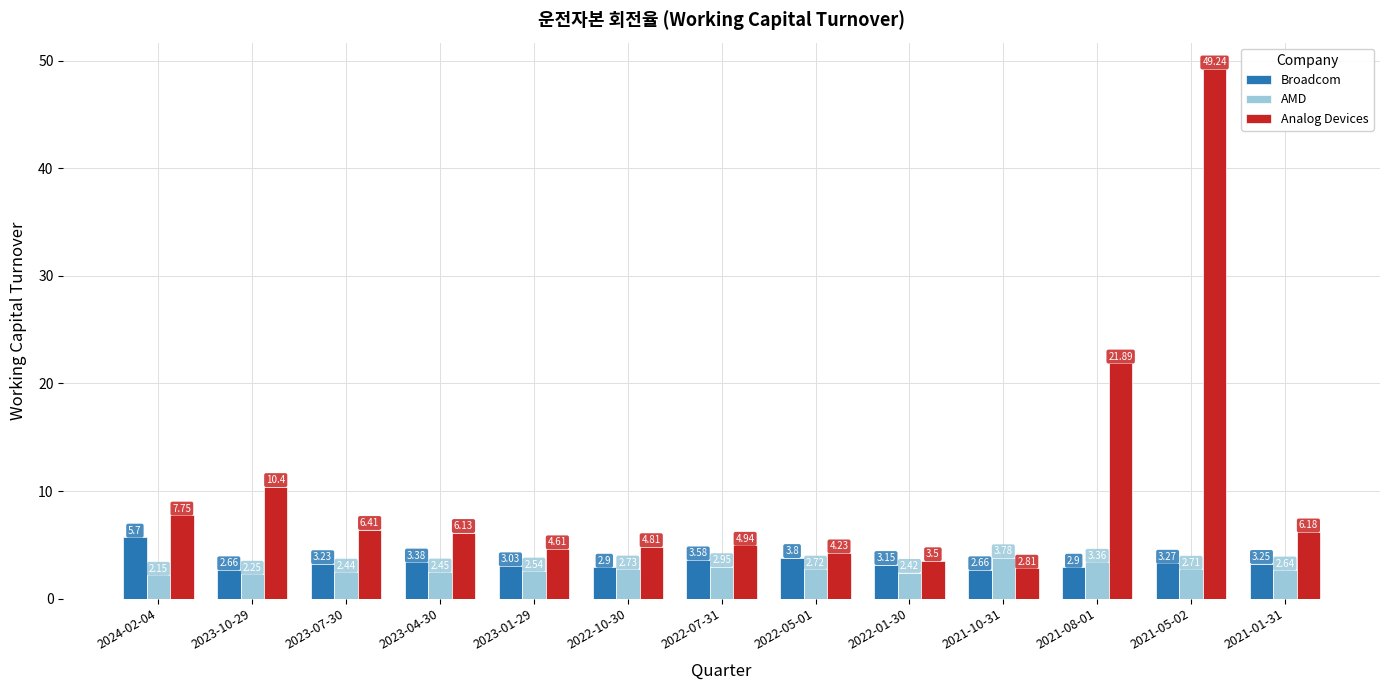

What is the difference between the Broadcom values at 2022-05-01 and 2023-10-29?

1.1